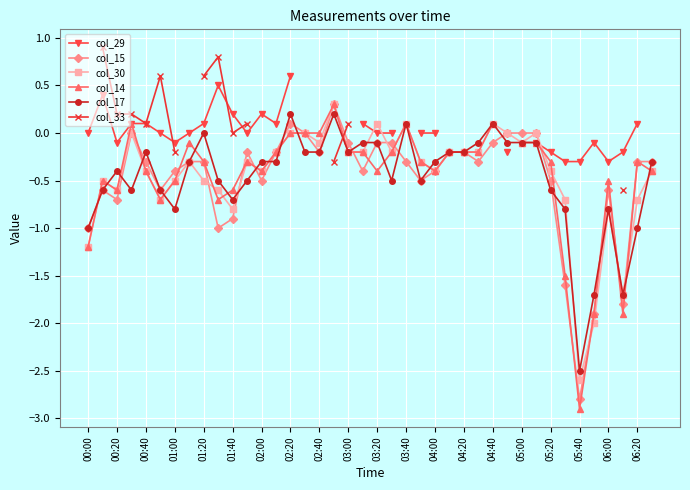

What is the minimum value for col_30?

-2.6